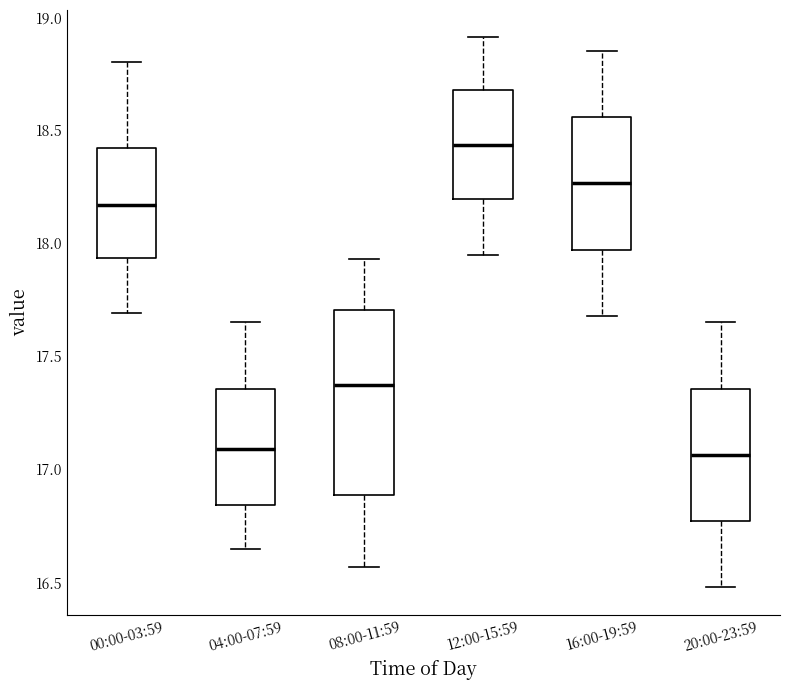

Which box has the highest median line?

12:00-15:59